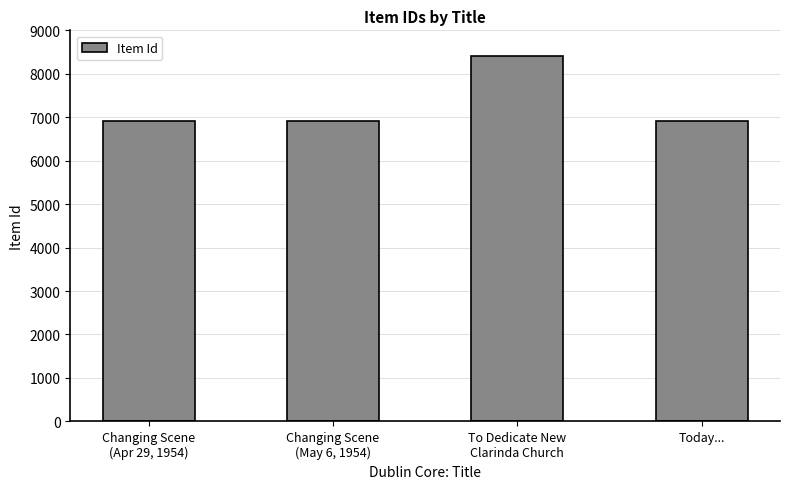

Which category has the highest value across all series?

To Dedicate New
Clarinda Church